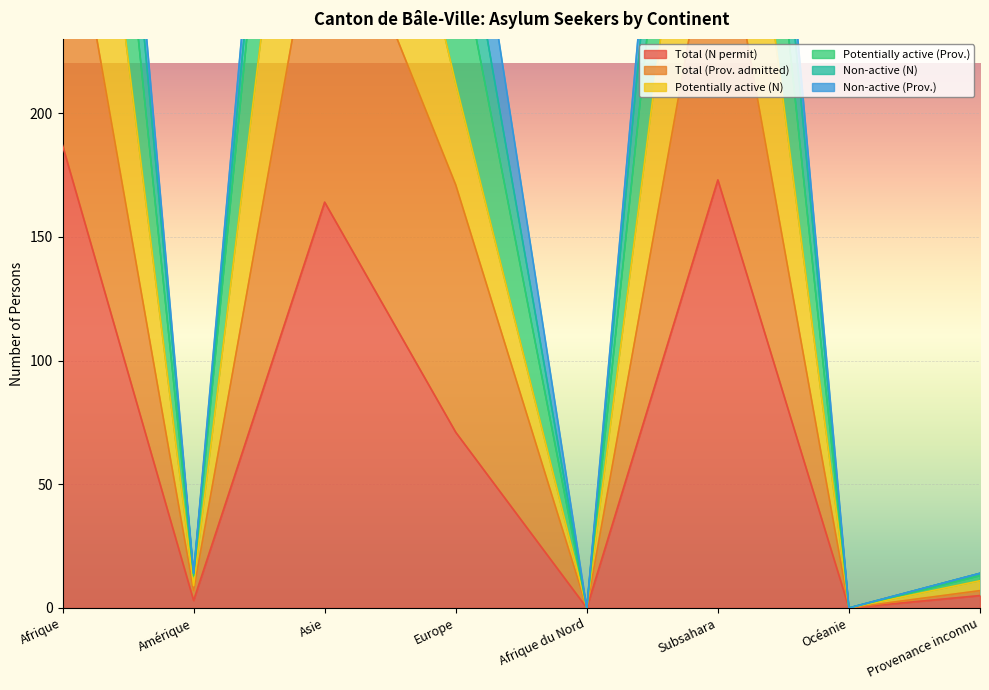

Rank the series at Subsahara from highest to lowest value.

Potentially active (Prov.), Potentially active (N), Total (Prov. admitted), Total (N permit)